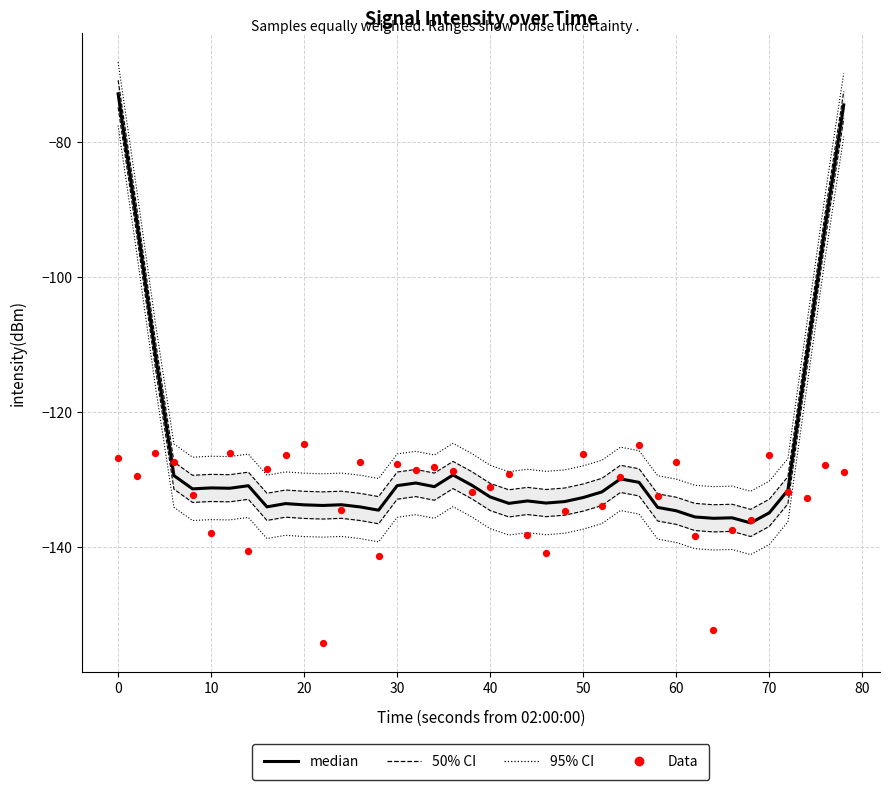

Which series contains the lowest Y value?

Data